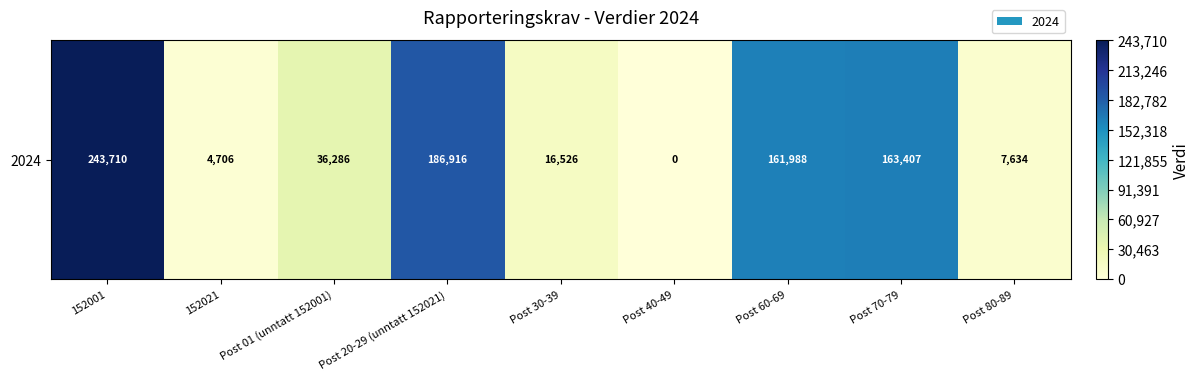

What is the sum of all values?

821173